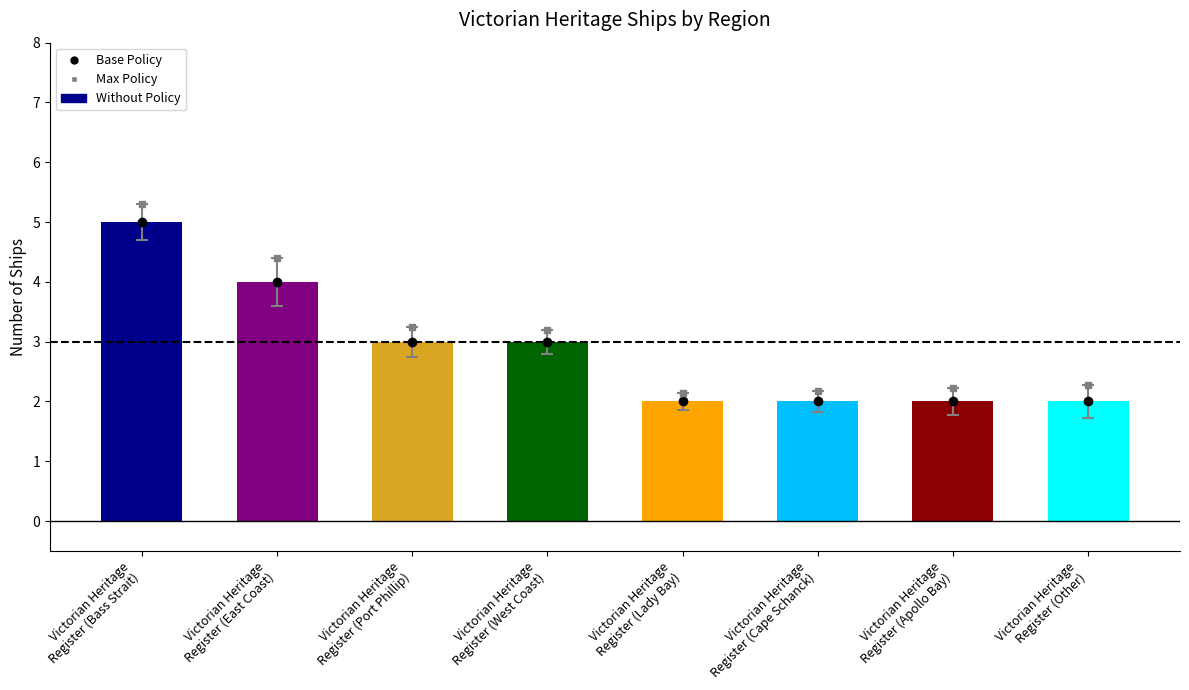

At which category is the sum across all series the highest?

Victorian Heritage
Register (Bass Strait)